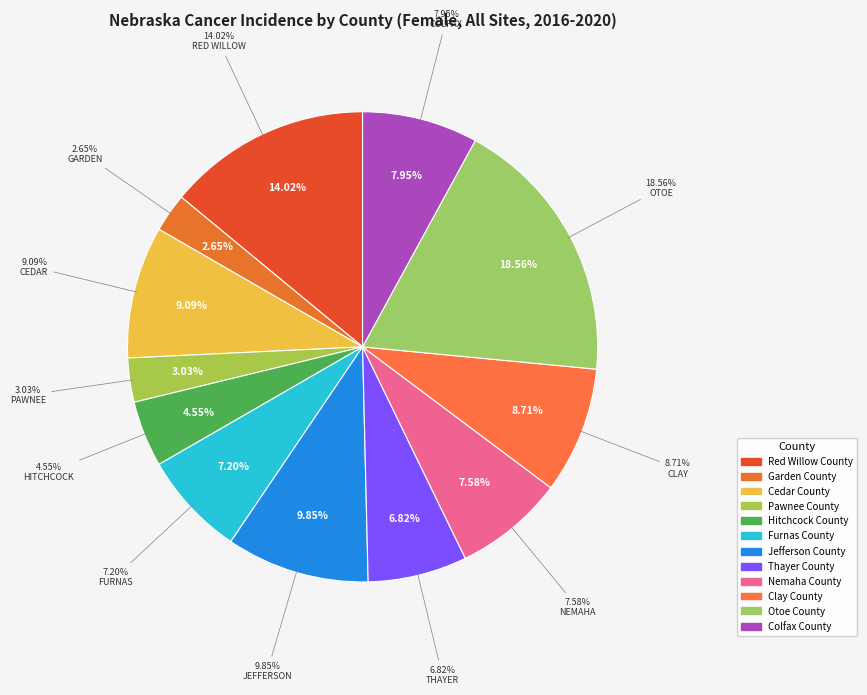

Does Thayer County represent more than half of the total?

No